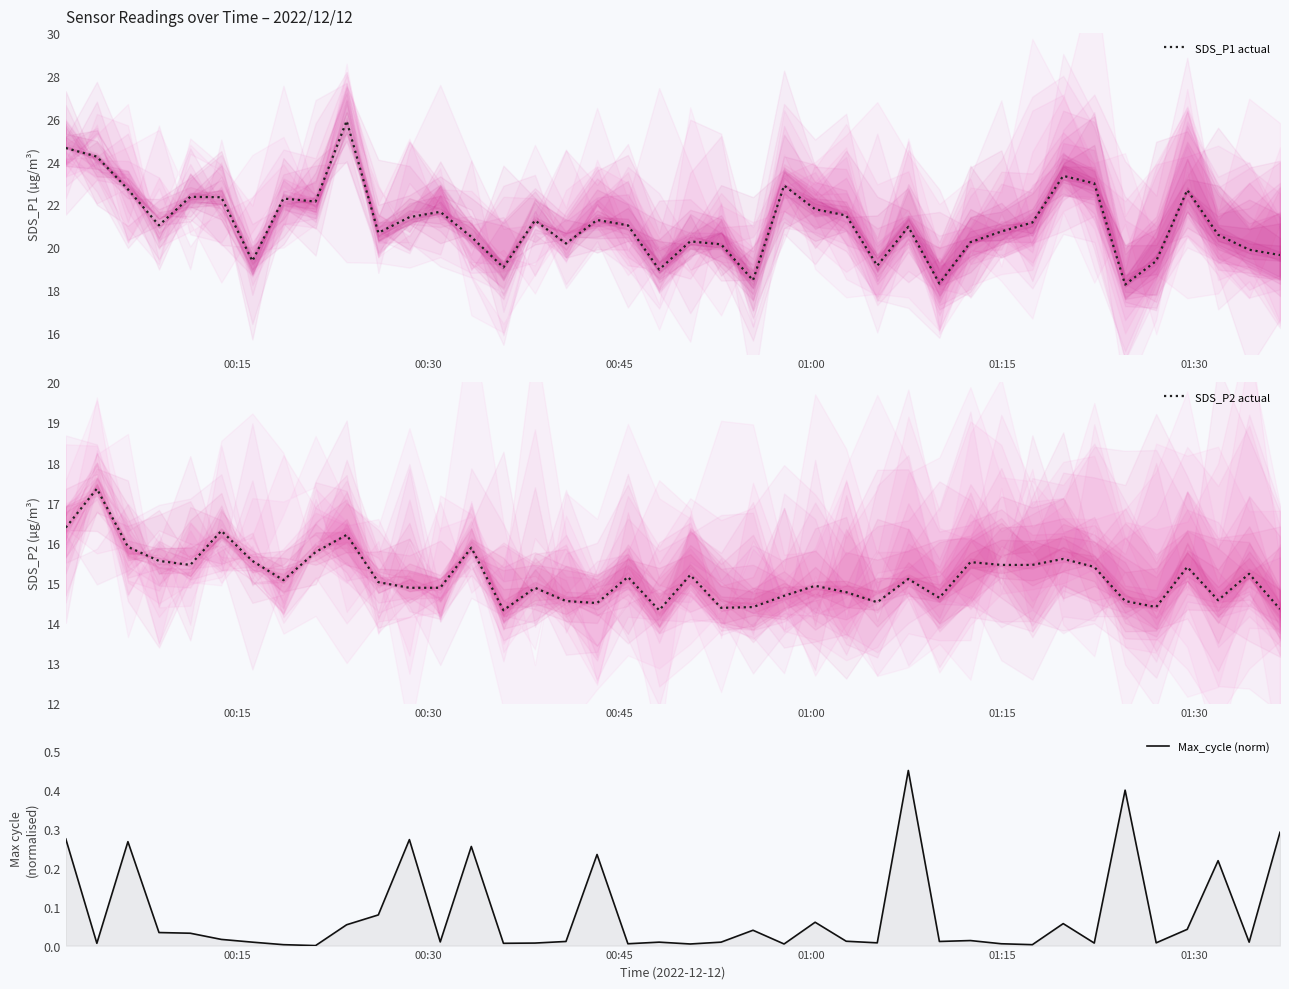

What is the highest value of the SDS_P1 actual series?

25.9